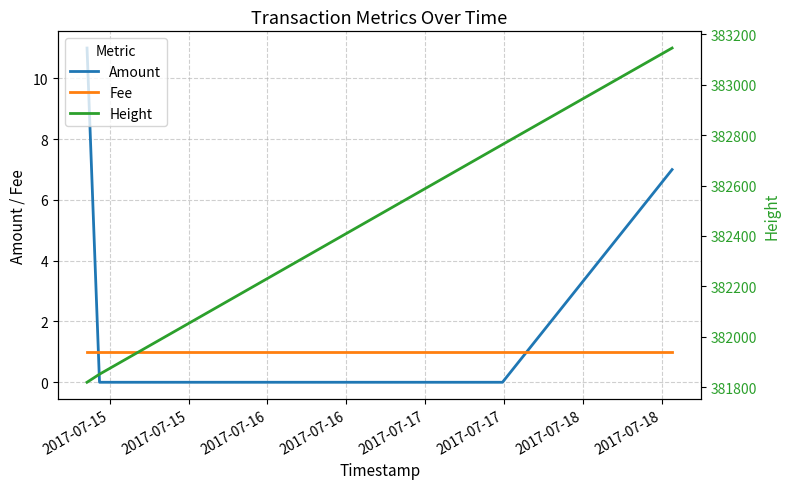

Which series ends up on top after the final intersection of Fee and Amount?

Amount